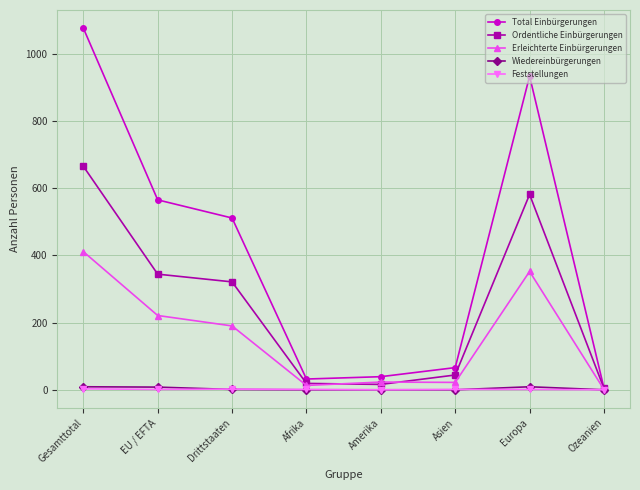

What is the label of the 6th point from the left?

Asien